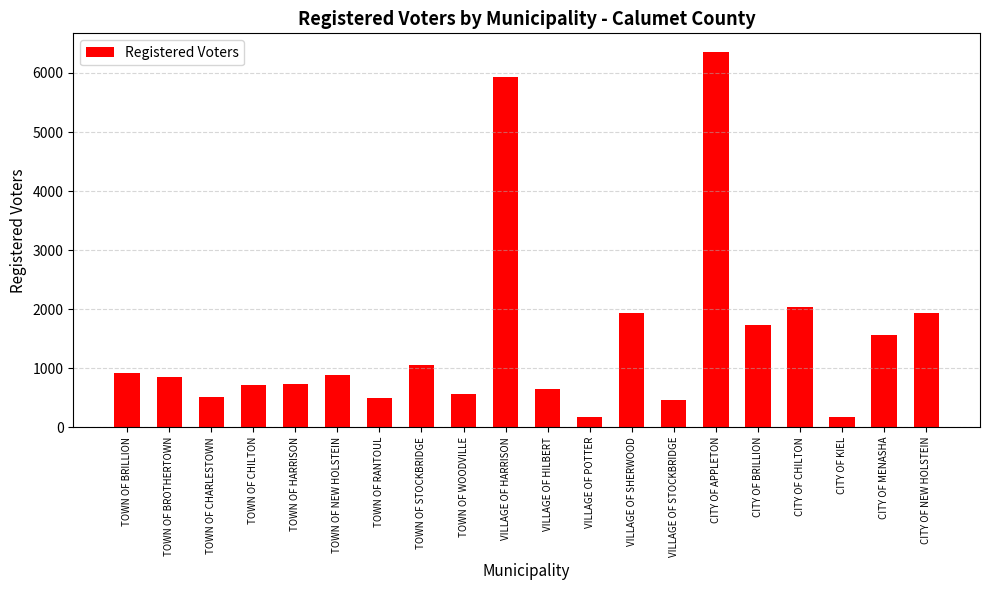

What is the minimum value shown in the chart?

172